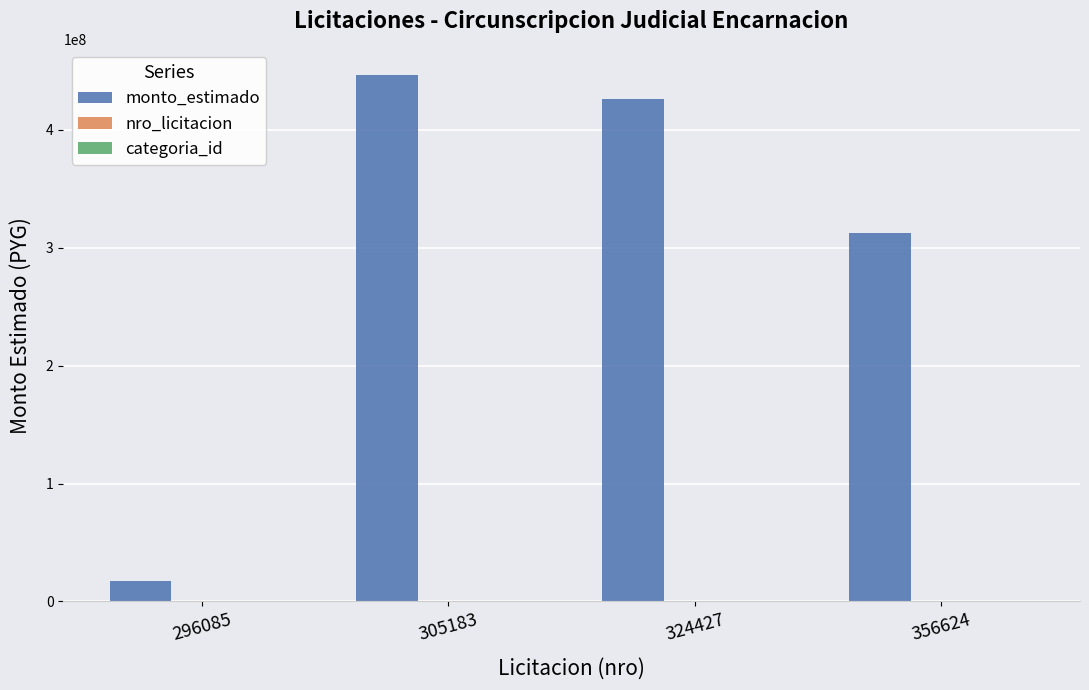

Which series has the widest spread of values?

monto_estimado